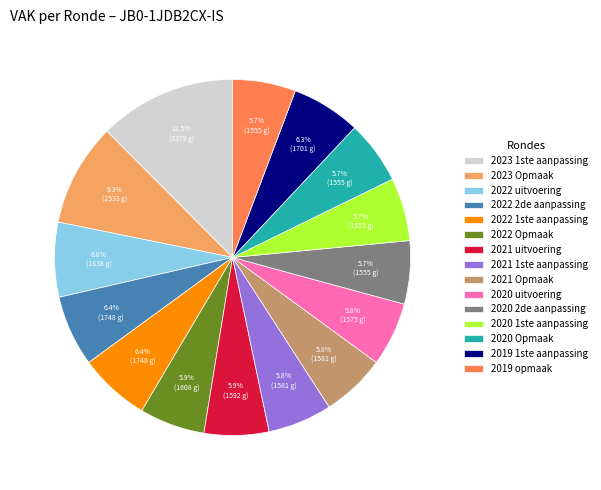

To the nearest percent, what portion does 2022 uitvoering represent?

7%